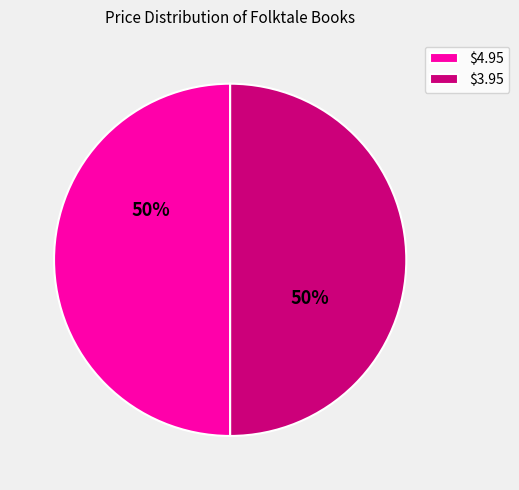

Count the number of slices in the pie.

2